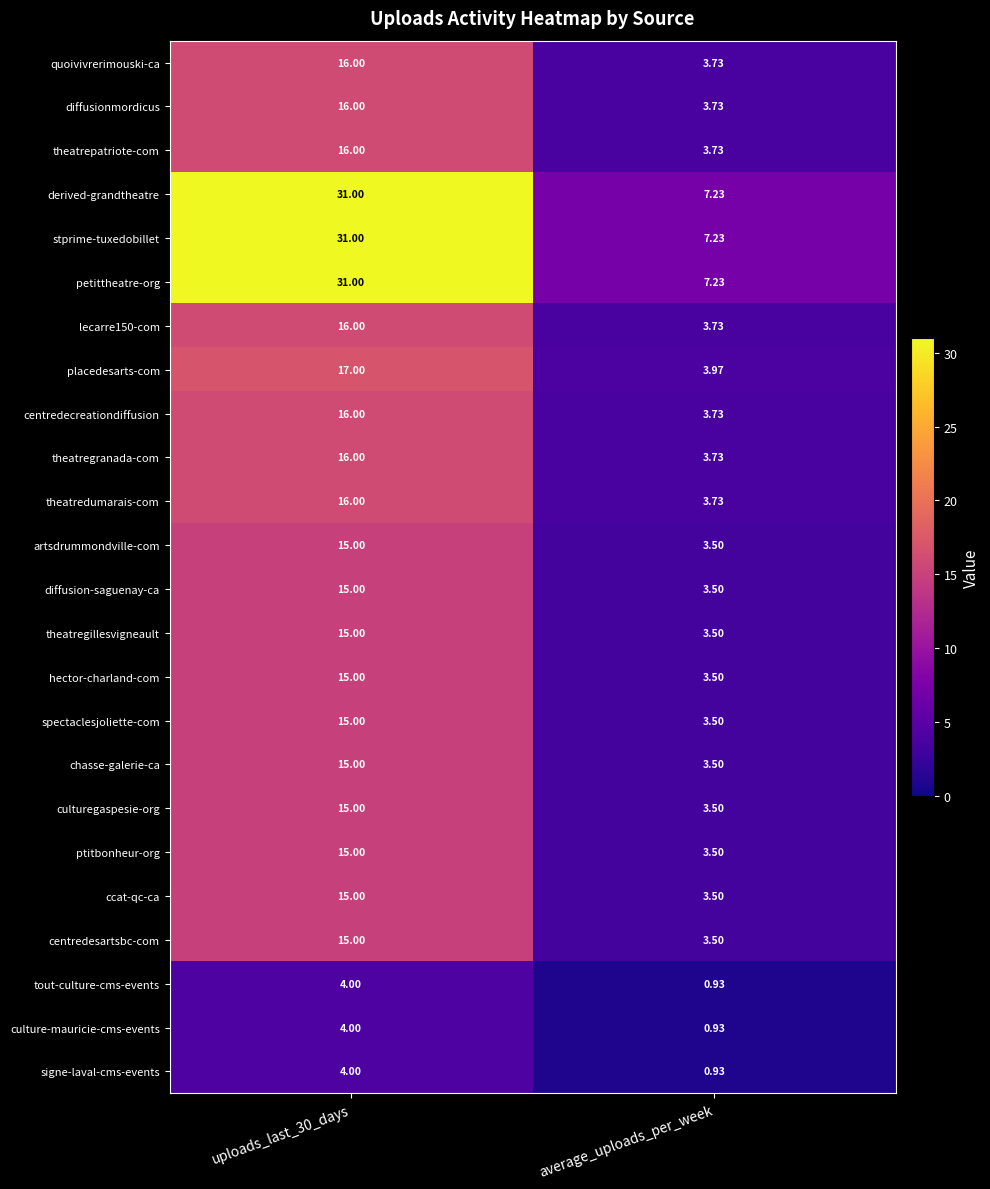

Which category has the lowest value in the lecarre150-com series?

average_uploads_per_week